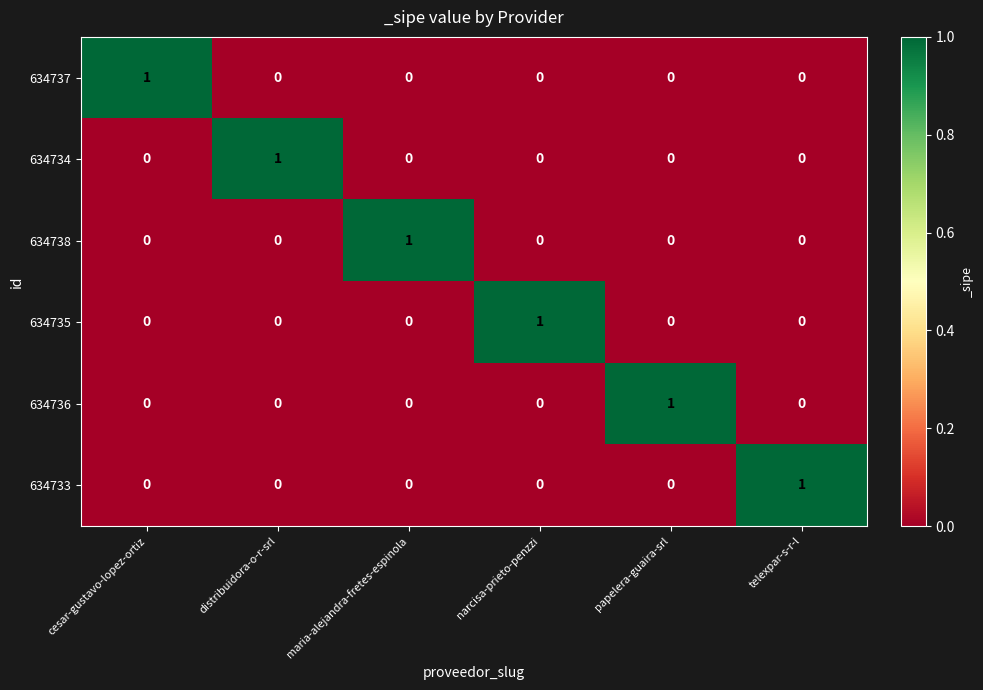

How many 634738 values are between 0 and 1?

6